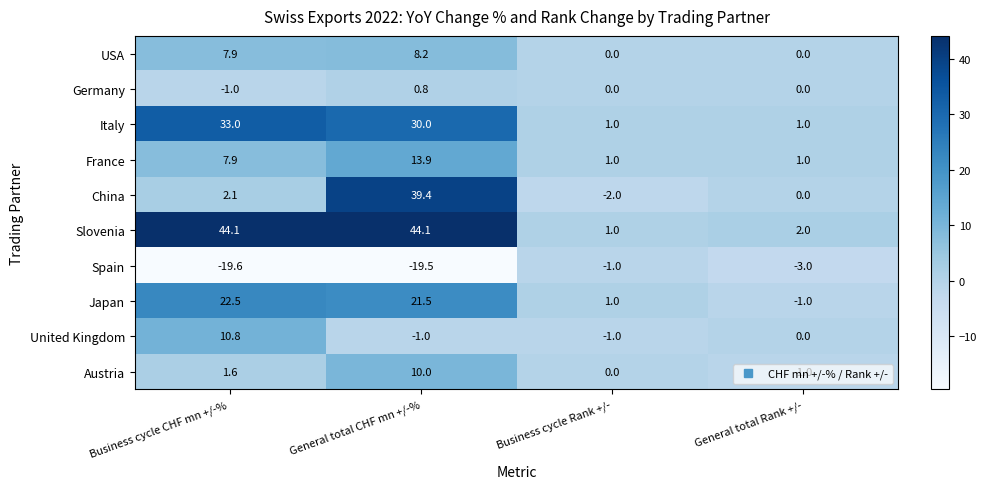

What is the sum of all USA values?

16.1